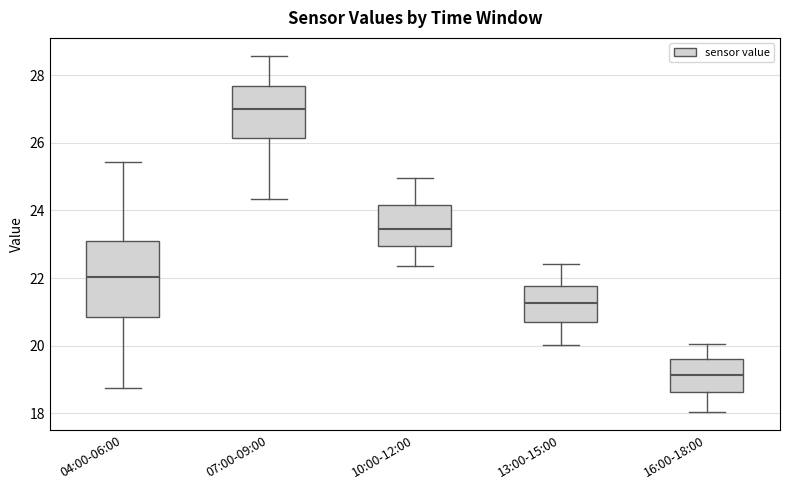

Reading left to right, transcribe this box plot: for each box, give where its median line is, the range the box spans, and where its two whiskers end, as read against the y-axis. The values are not printed on the chart, so give them approximately, as read against the axis.

04:00-06:00: median 22.0, box 20.8 to 23.2, whiskers 18.8 to 25.4
07:00-09:00: median 27.0, box 26.2 to 27.6, whiskers 24.4 to 28.6
10:00-12:00: median 23.4, box 23.0 to 24.2, whiskers 22.4 to 25.0
13:00-15:00: median 21.2, box 20.8 to 21.8, whiskers 20.0 to 22.4
16:00-18:00: median 19.2, box 18.6 to 19.6, whiskers 18.0 to 20.0